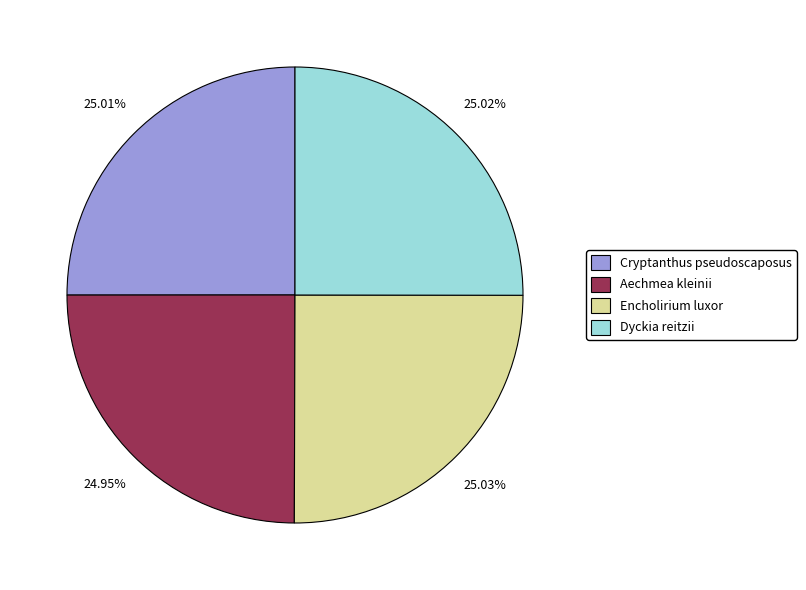

Is it true that Dyckia reitzii is 38% of the pie?

False